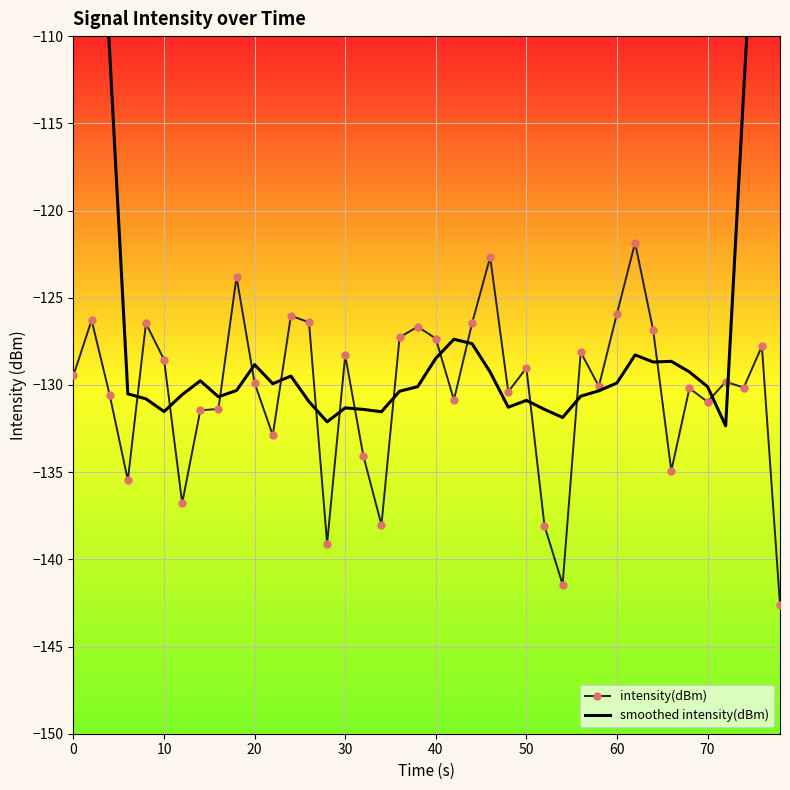

What is the lowest value of the intensity(dBm) series?

-142.6